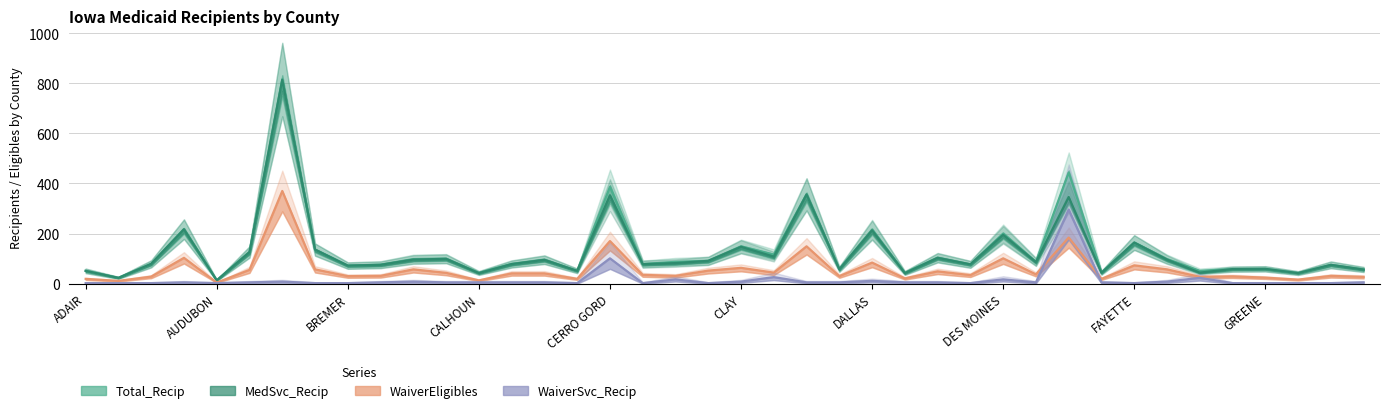

Where is the first local minimum for MedSvc_Recip?

ADAMS